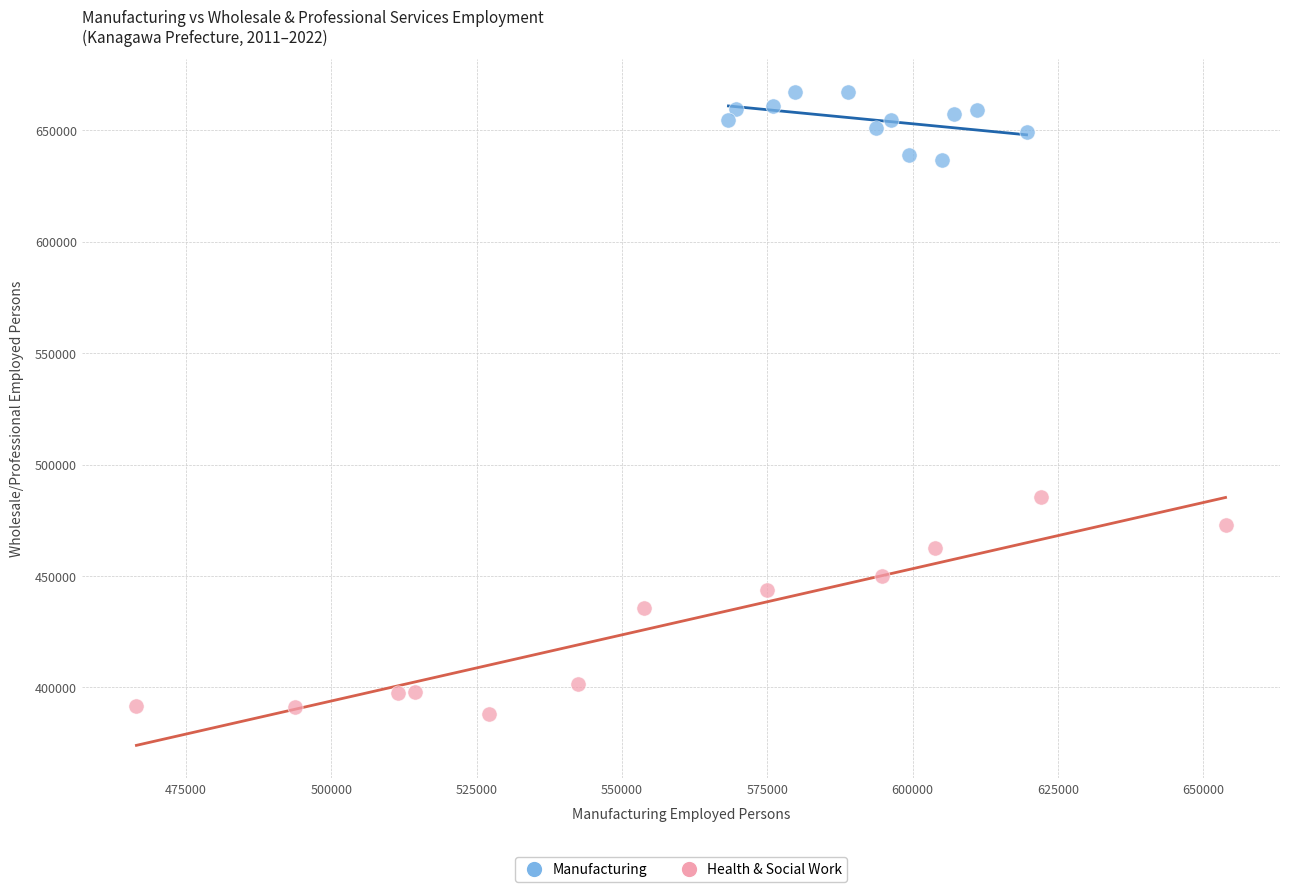

Which series contains the lowest Y value?

Health & Social Work